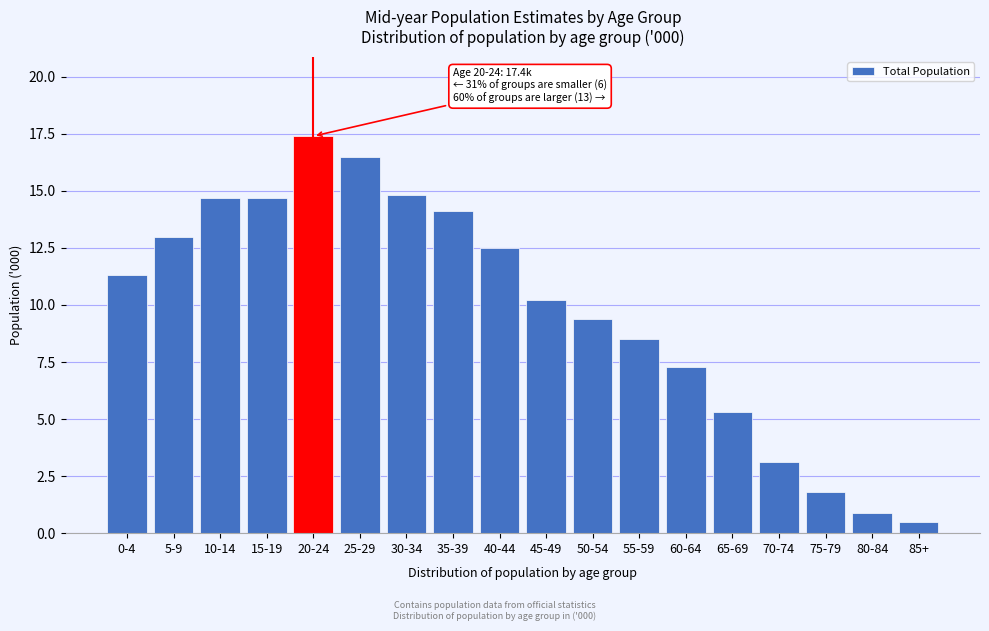

Reading right to left, transcribe all the data shown in this chart.

0.5	0.9	1.8	3.1	5.3	7.3	8.5	9.4	10.2	12.5	14.1	14.8	16.5	17.4	14.7	14.7	13.0	11.3